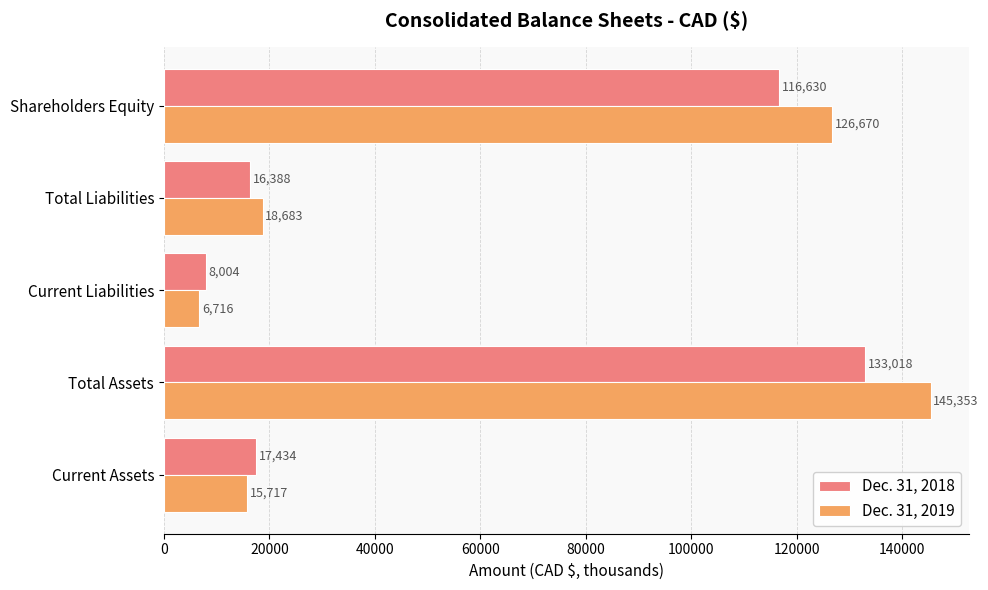

Which series has the largest range (max minus min)?

Dec. 31, 2019